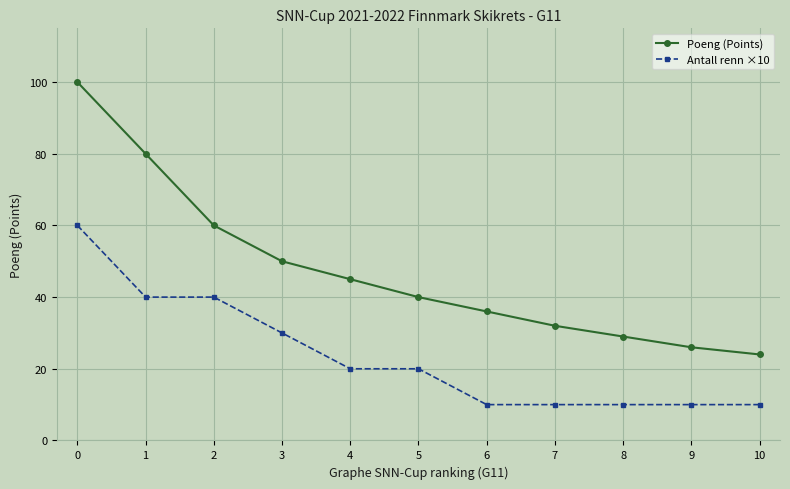

What is the value of the Poeng (Points) point at the 5th from the left?

45